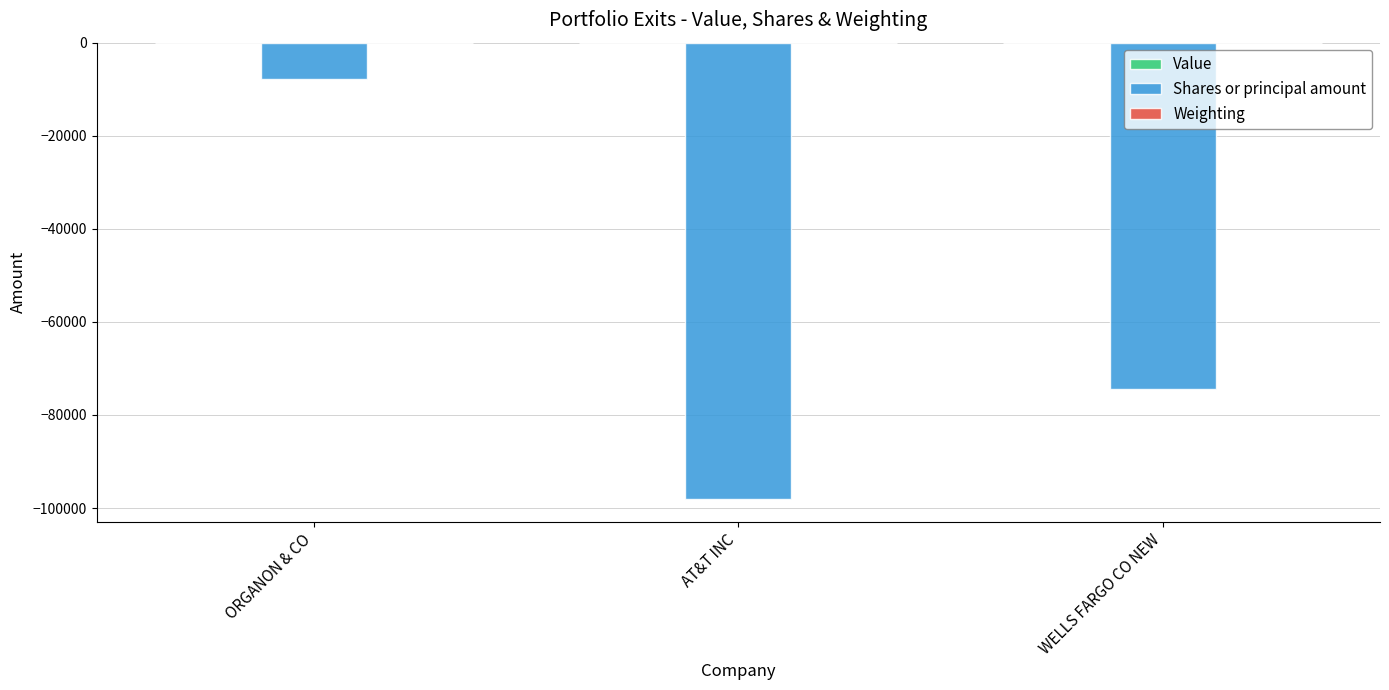

What is the sum of all Shares or principal amount values?

-180210.0